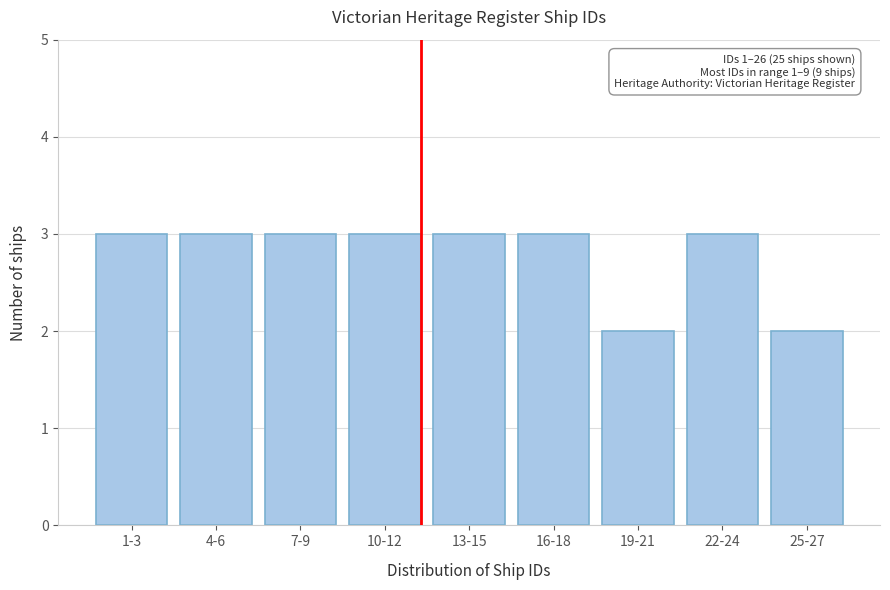

Reading left to right, list all the values displayed in this chart.

3	3	3	3	3	3	2	3	2